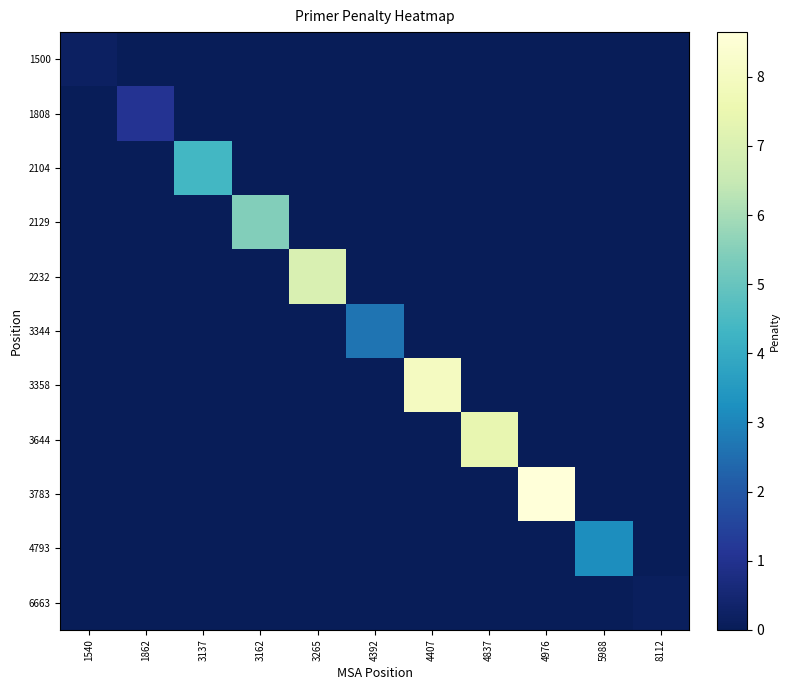

Reading left to right, list all the values displayed in this chart.

1500: 1540=0.2	1862=0.0	3137=0.0	3162=0.0	3265=0.0	4392=0.0	4407=0.0	4837=0.0	4976=0.0	5988=0.0	8112=0.0
1808: 1540=0.0	1862=1.1	3137=0.0	3162=0.0	3265=0.0	4392=0.0	4407=0.0	4837=0.0	4976=0.0	5988=0.0	8112=0.0
2104: 1540=0.0	1862=0.0	3137=4.4	3162=0.0	3265=0.0	4392=0.0	4407=0.0	4837=0.0	4976=0.0	5988=0.0	8112=0.0
2129: 1540=0.0	1862=0.0	3137=0.0	3162=5.5	3265=0.0	4392=0.0	4407=0.0	4837=0.0	4976=0.0	5988=0.0	8112=0.0
2232: 1540=0.0	1862=0.0	3137=0.0	3162=0.0	3265=7.0	4392=0.0	4407=0.0	4837=0.0	4976=0.0	5988=0.0	8112=0.0
3344: 1540=0.0	1862=0.0	3137=0.0	3162=0.0	3265=0.0	4392=2.7	4407=0.0	4837=0.0	4976=0.0	5988=0.0	8112=0.0
3358: 1540=0.0	1862=0.0	3137=0.0	3162=0.0	3265=0.0	4392=0.0	4407=8.0	4837=0.0	4976=0.0	5988=0.0	8112=0.0
3644: 1540=0.0	1862=0.0	3137=0.0	3162=0.0	3265=0.0	4392=0.0	4407=0.0	4837=7.4	4976=0.0	5988=0.0	8112=0.0
3783: 1540=0.0	1862=0.0	3137=0.0	3162=0.0	3265=0.0	4392=0.0	4407=0.0	4837=0.0	4976=8.6	5988=0.0	8112=0.0
4793: 1540=0.0	1862=0.0	3137=0.0	3162=0.0	3265=0.0	4392=0.0	4407=0.0	4837=0.0	4976=0.0	5988=3.2	8112=0.0
6663: 1540=0.0	1862=0.0	3137=0.0	3162=0.0	3265=0.0	4392=0.0	4407=0.0	4837=0.0	4976=0.0	5988=0.0	8112=0.1